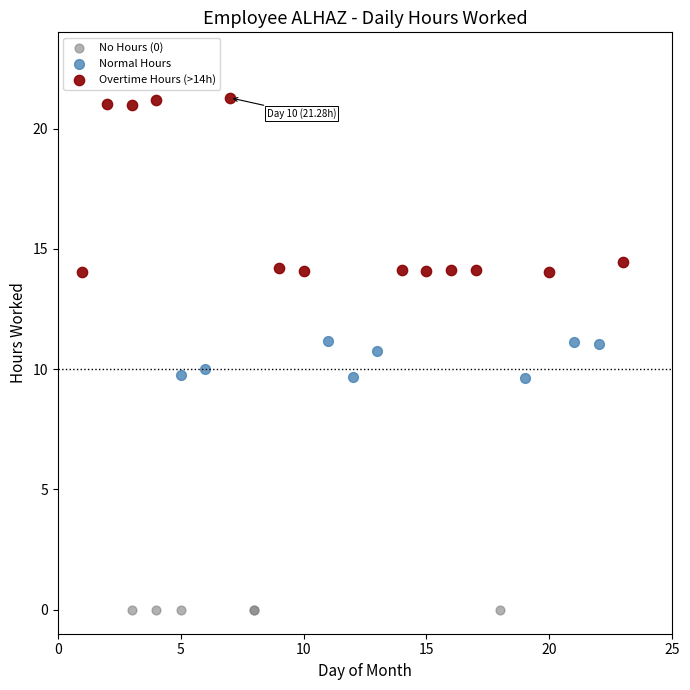

Which series reaches the minimum Y coordinate?

No Hours (0)